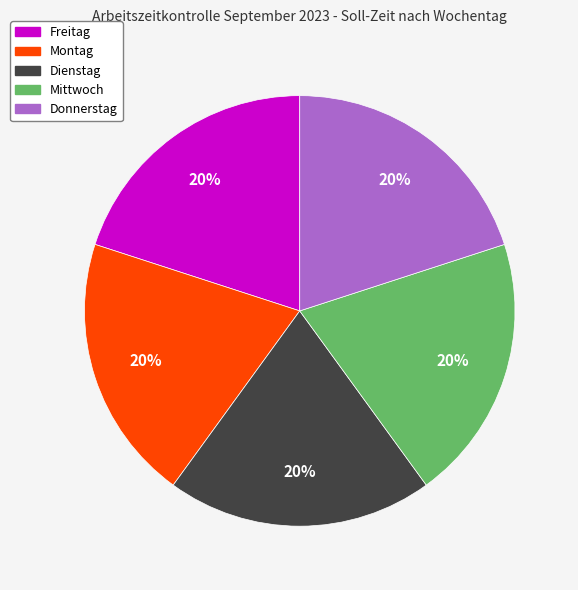

Count the number of slices in the pie.

5